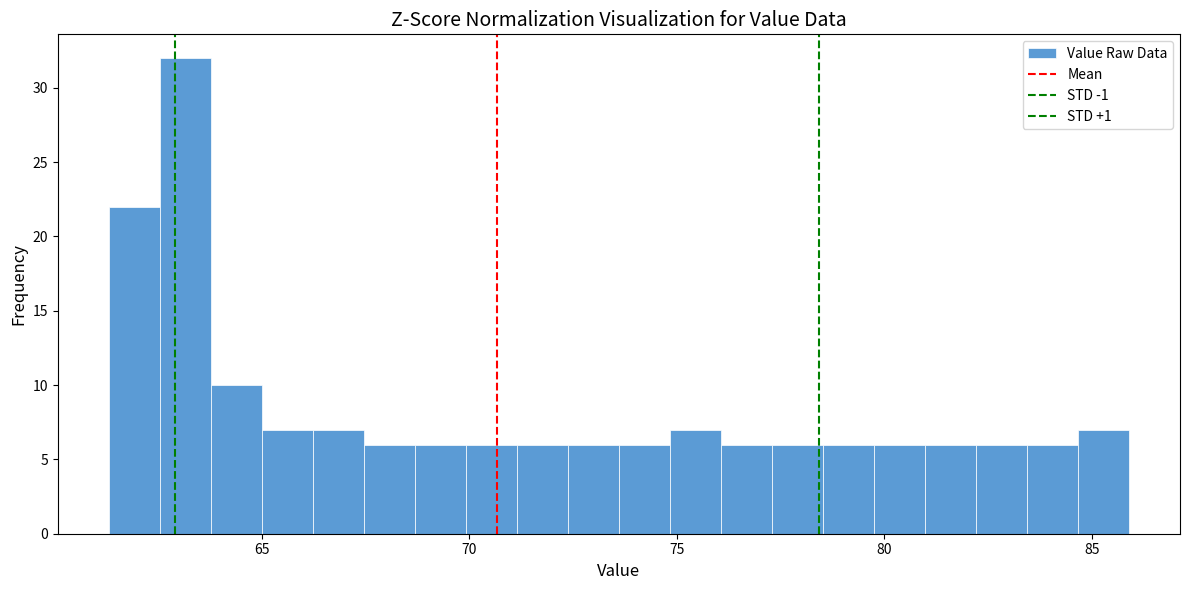

Around what value on the x-axis is the tallest bar? Give the approximate position of its centre, as read against the axis.

63.0